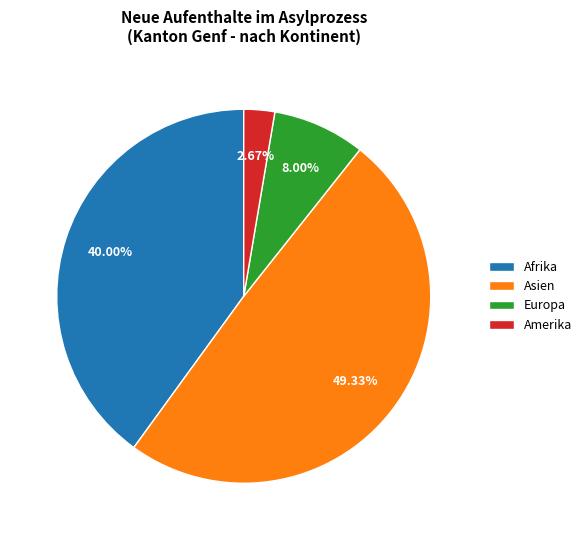

To the nearest percent, what is the average slice percentage?

25%